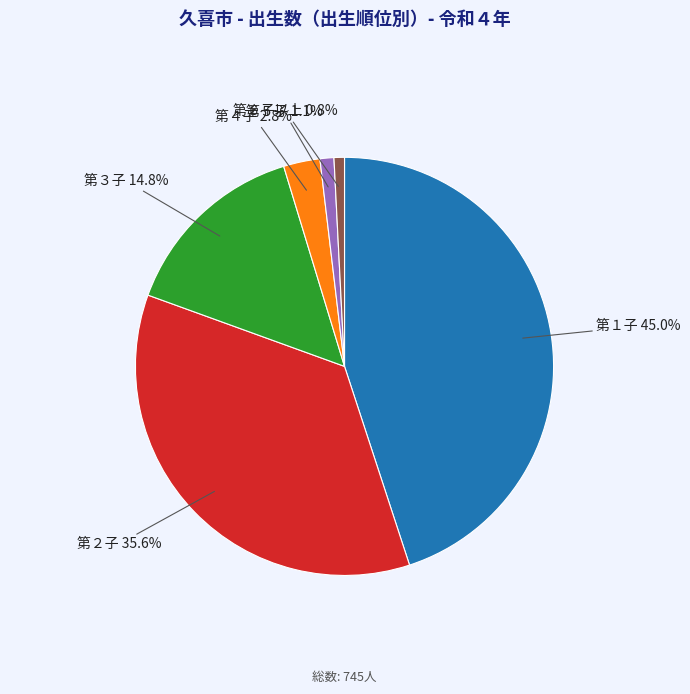

Is there a majority slice in this chart?

No